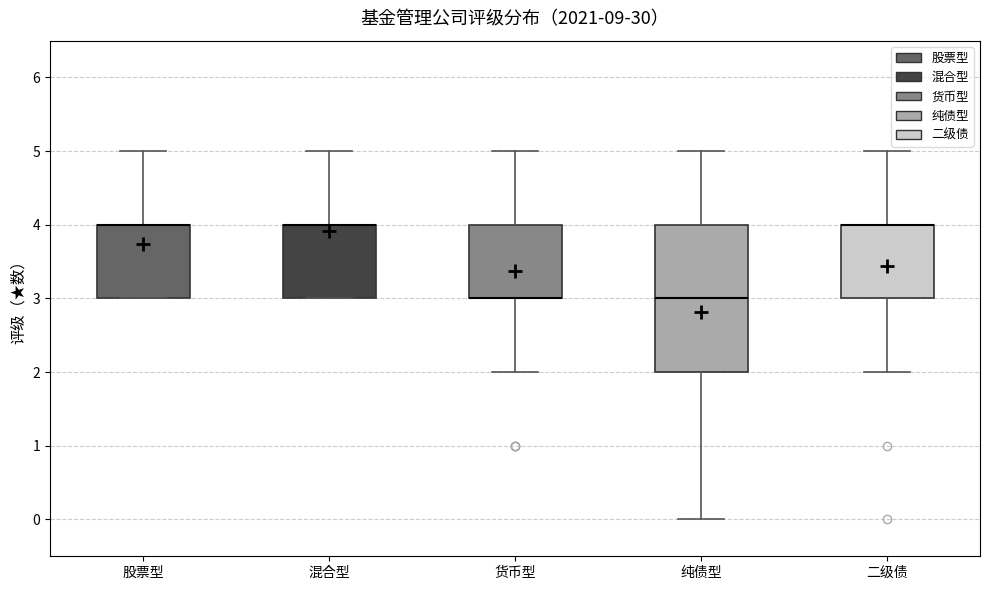

Where is the upper edge of the box for 货币型 on the y-axis? The values are not printed on the chart, so give them approximately, as read against the axis.

4